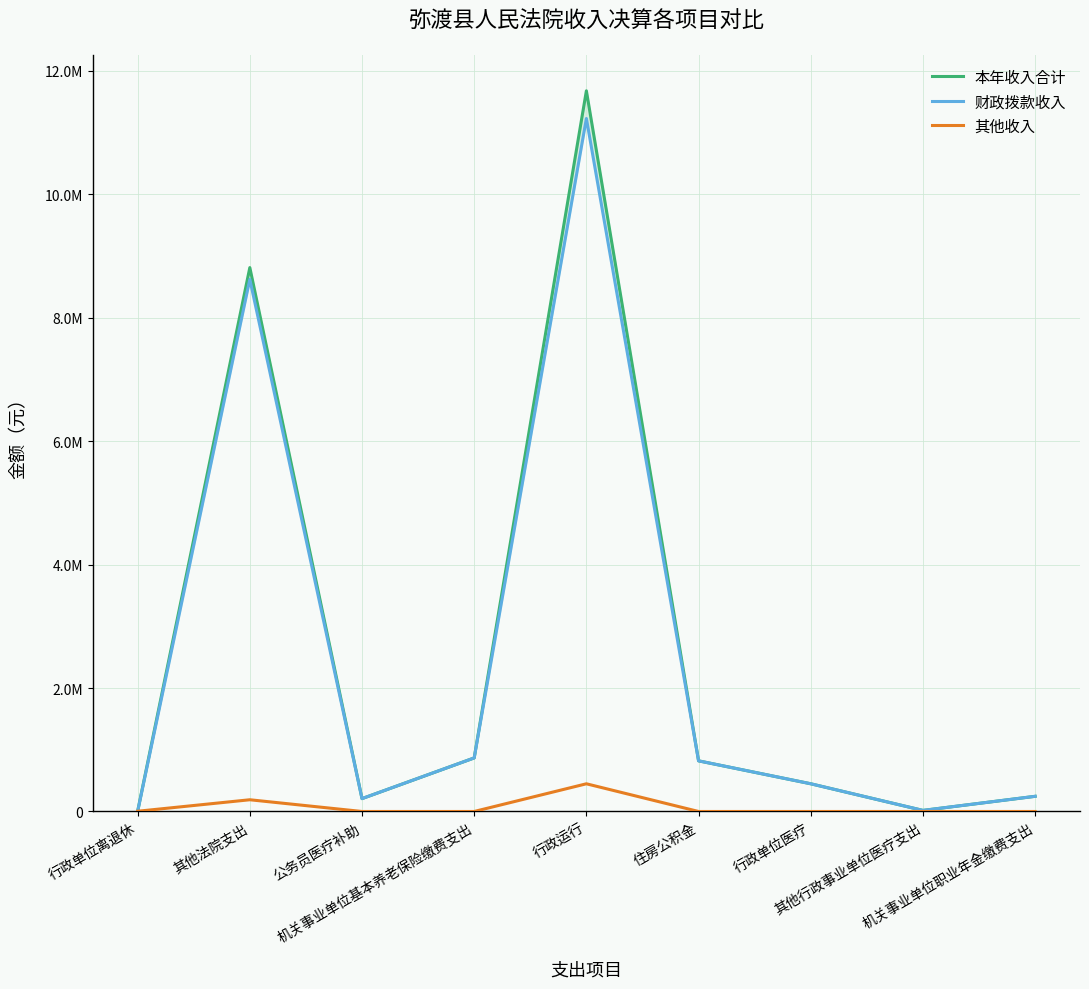

What are all the series names shown in the legend?

本年收入合计, 财政拨款收入, 其他收入